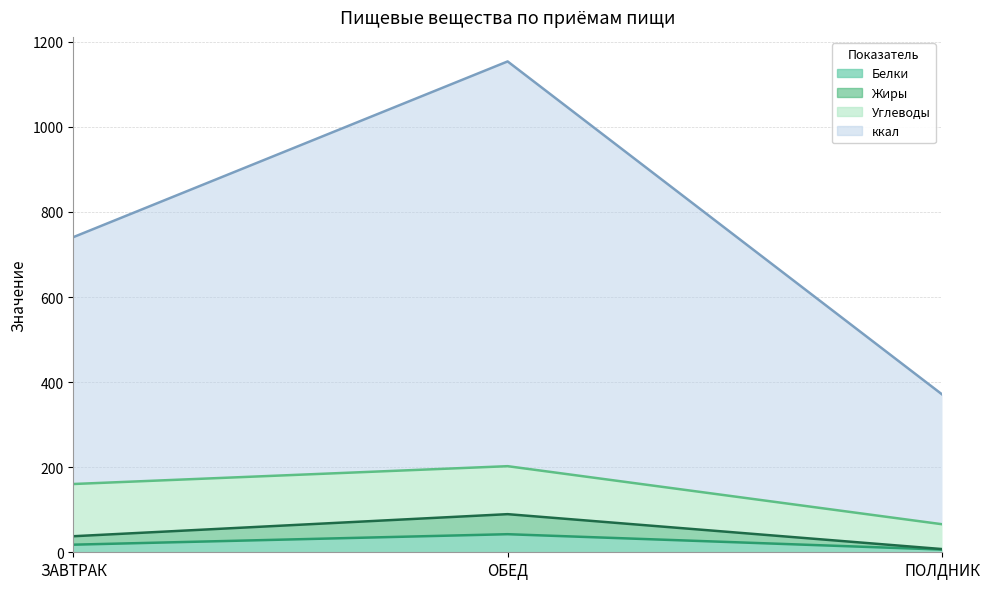

Rank the categories by Белки value from lowest to highest.

ПОЛДНИК, ЗАВТРАК, ОБЕД